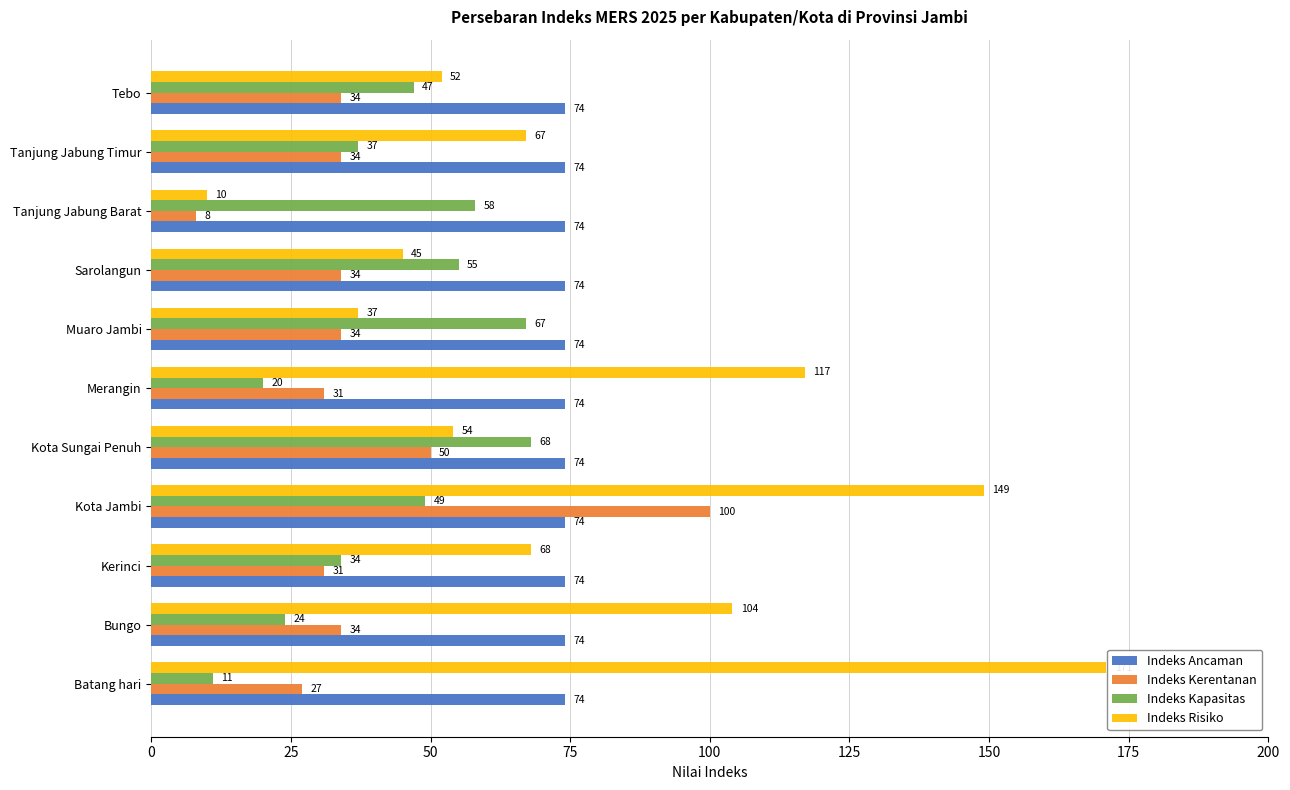

Where is Indeks Kapasitas nearest to the value 39?

Tanjung Jabung Timur